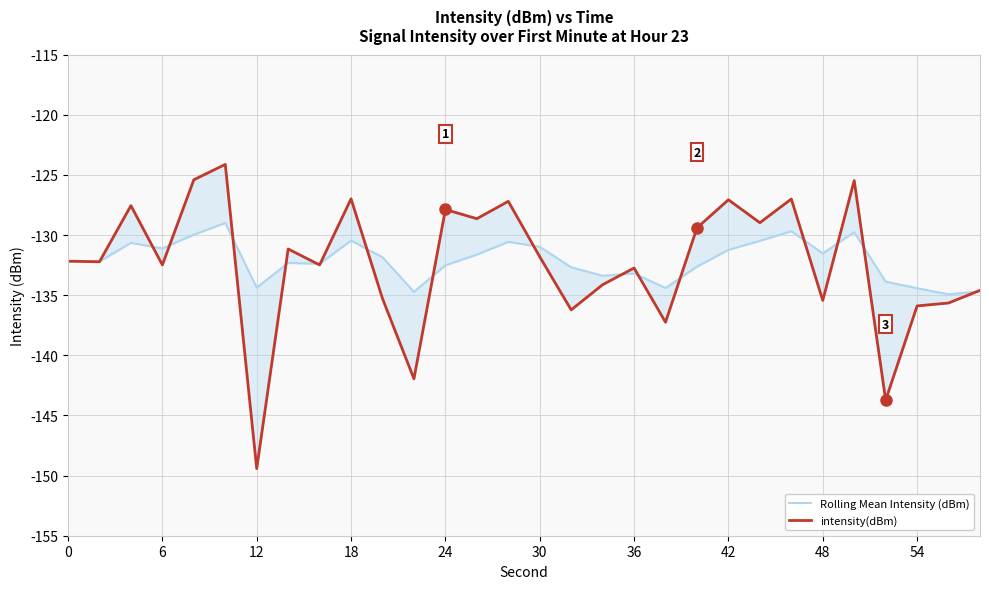

True or false: intensity(dBm) and Rolling Mean Intensity (dBm) intersect in this chart.

True